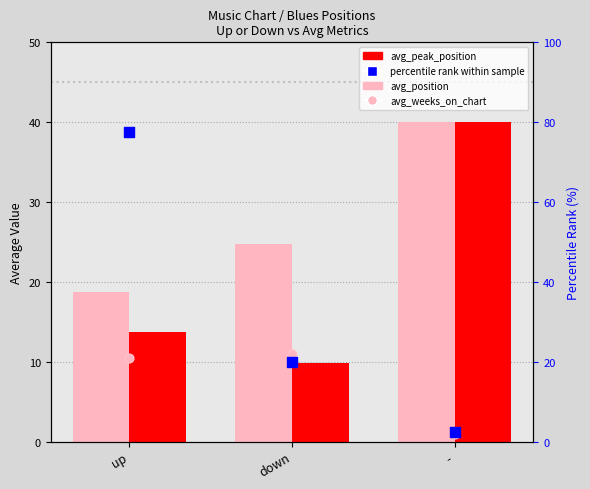

At which category is the sum across all series the highest?

up